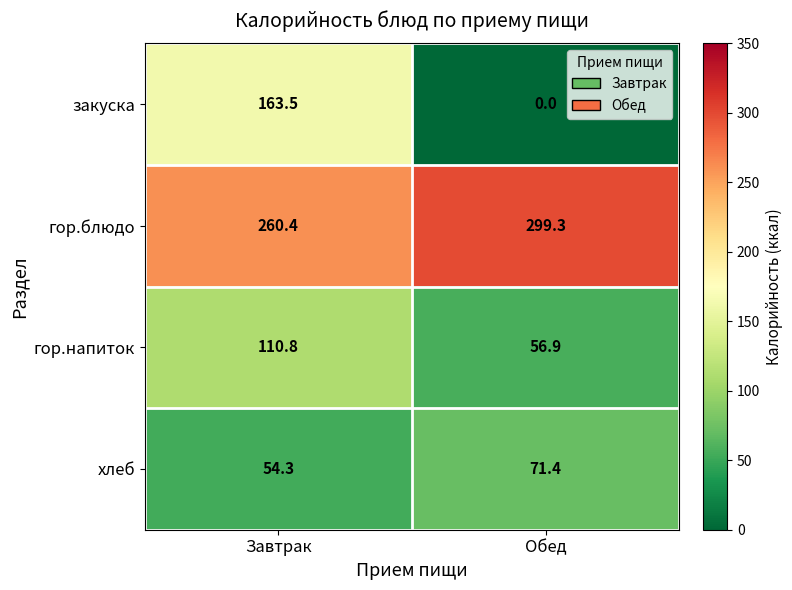

Which series has the largest total across all categories?

гор.блюдо